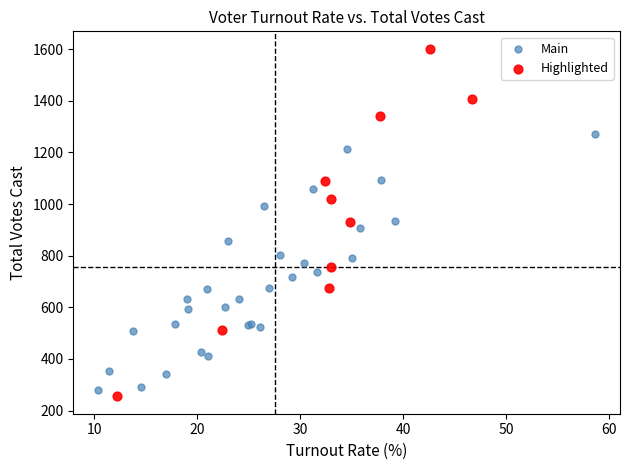

Which series has the widest spread of Y values?

Highlighted